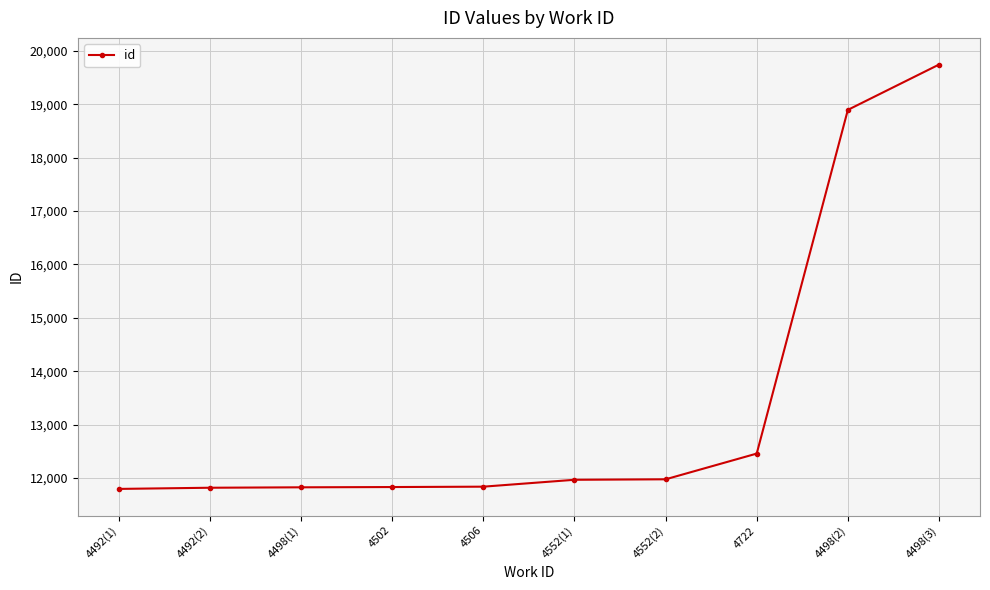

What is the sum of all values?

134145